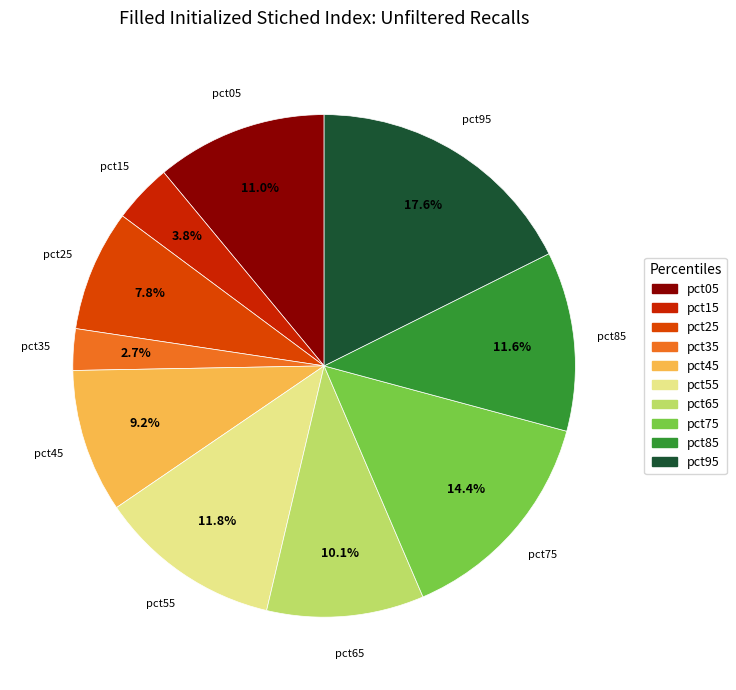

What is the smallest slice in the pie chart?

pct35